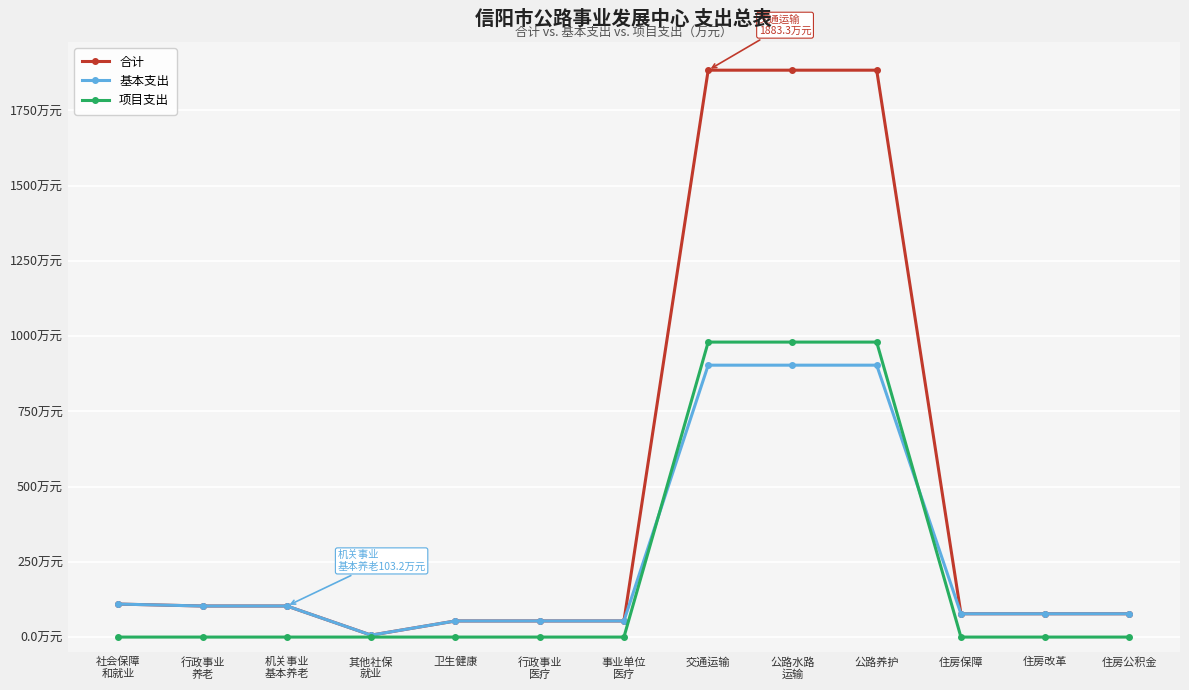

What is the sum of all 合计 values?

6365.4